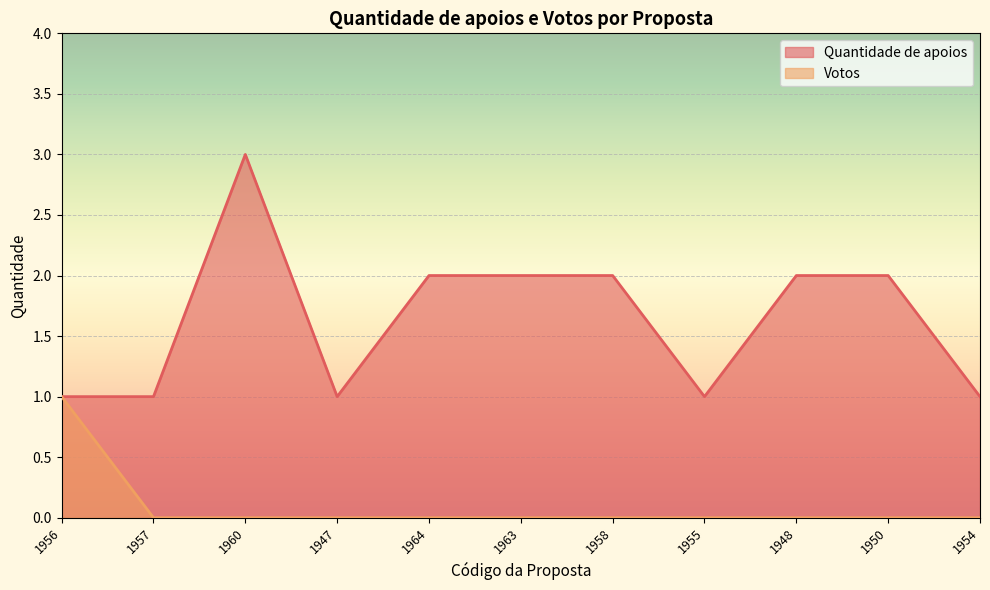

How many values in the Quantidade de apoios series exceed 2?

1